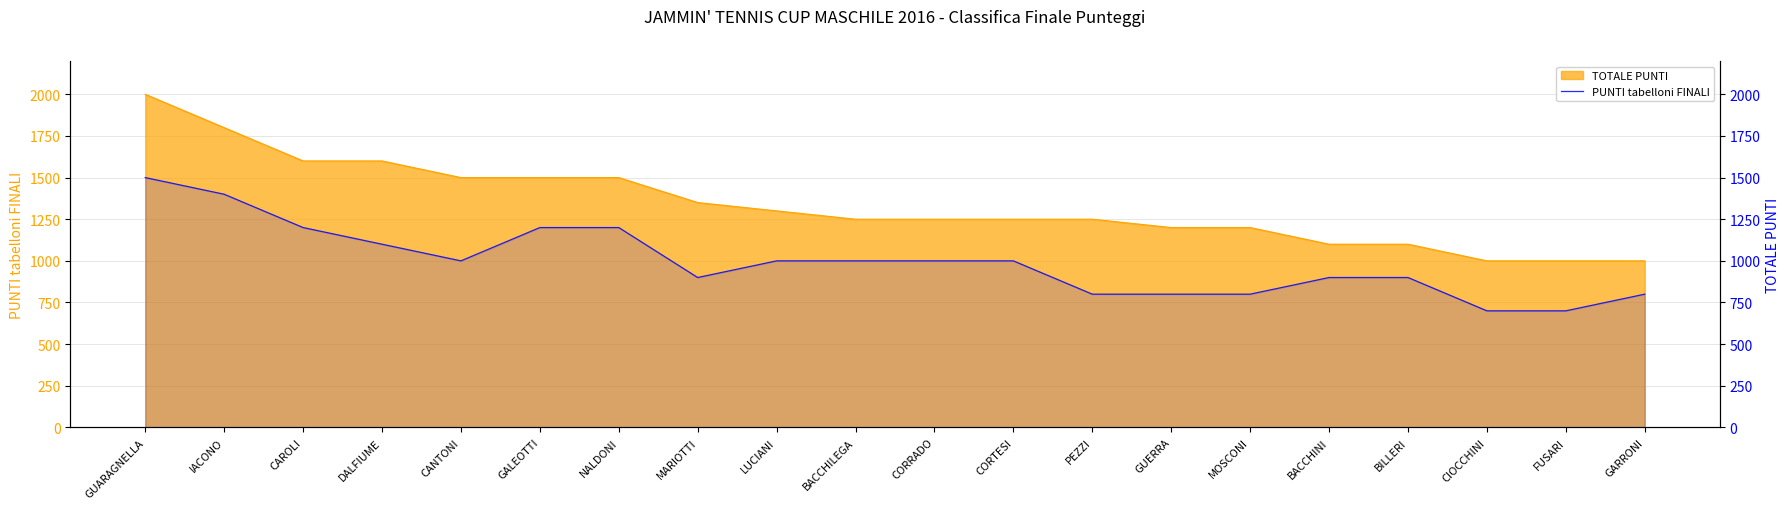

Does the chart display data point markers on the line(s)?

No